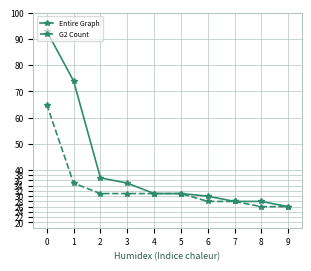

Which series has the largest range (max minus min)?

Entire Graph